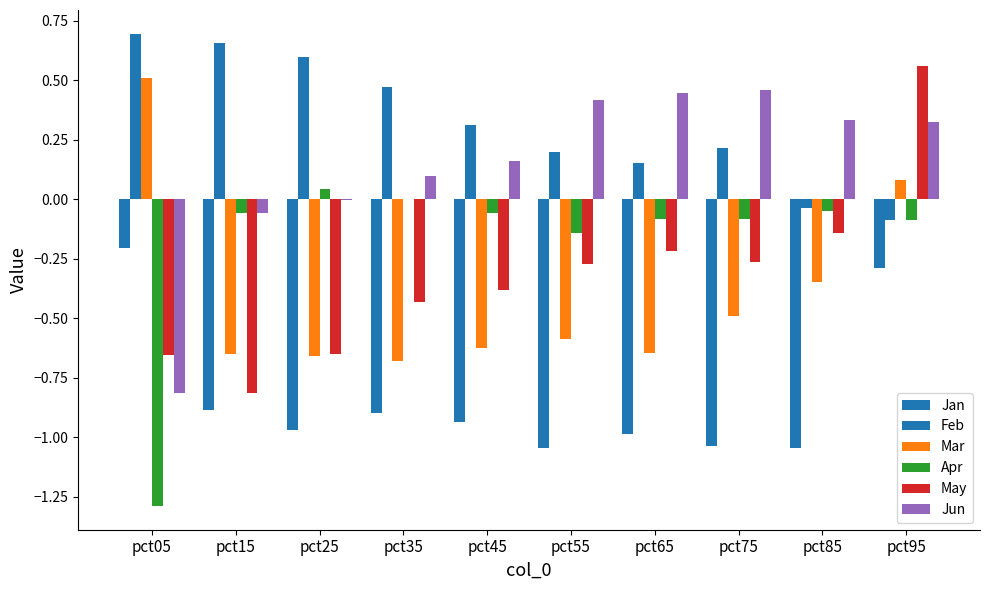

True or false: Jun has a value of -0.8 at pct05.

True